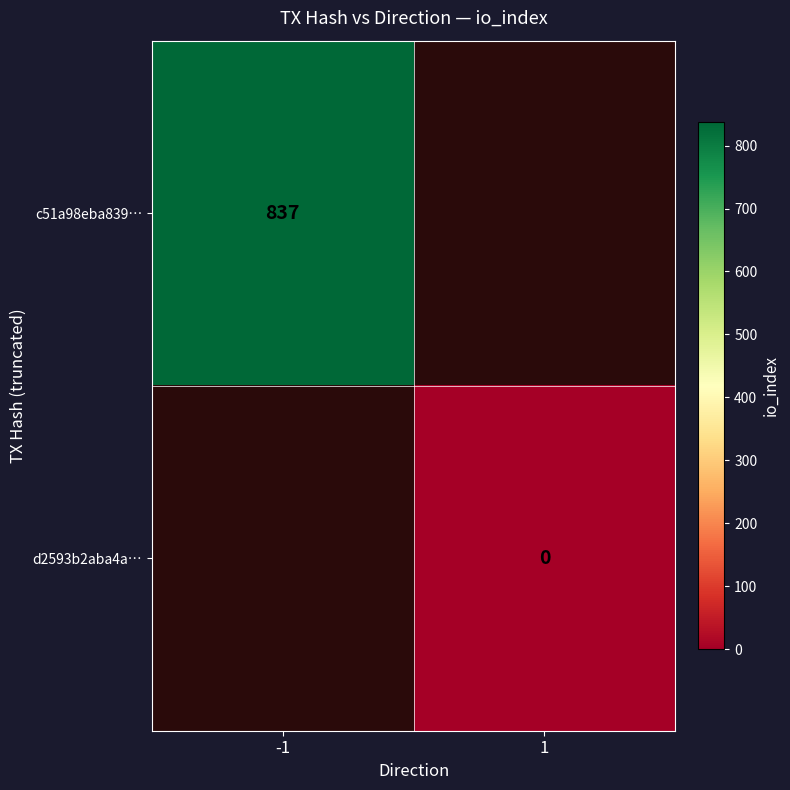

Is the value of c51a98eba839… at -1 greater than the value of d2593b2aba4a… at 1?

Yes